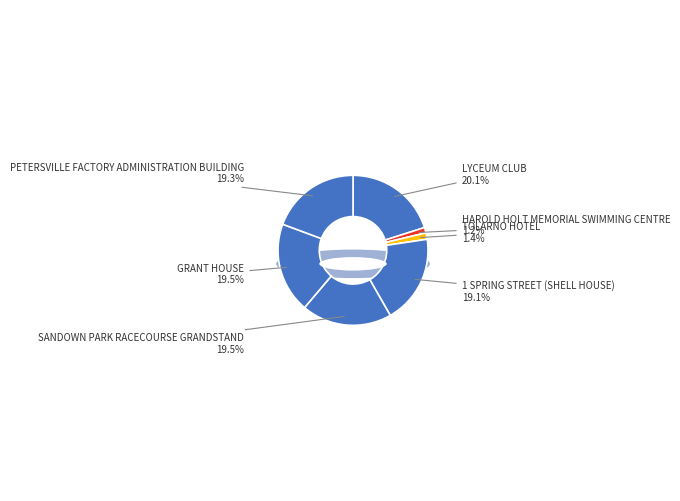

Approximately how many times larger is the value at TOLARNO HOTEL compared to HAROLD HOLT MEMORIAL SWIMMING CENTRE?

1.2